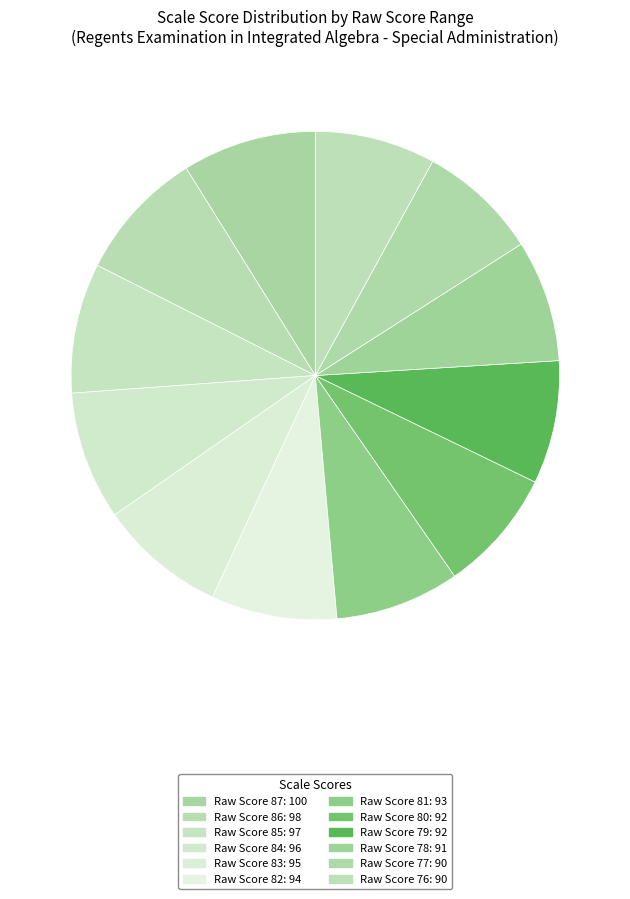

How many segments does this pie chart have?

12